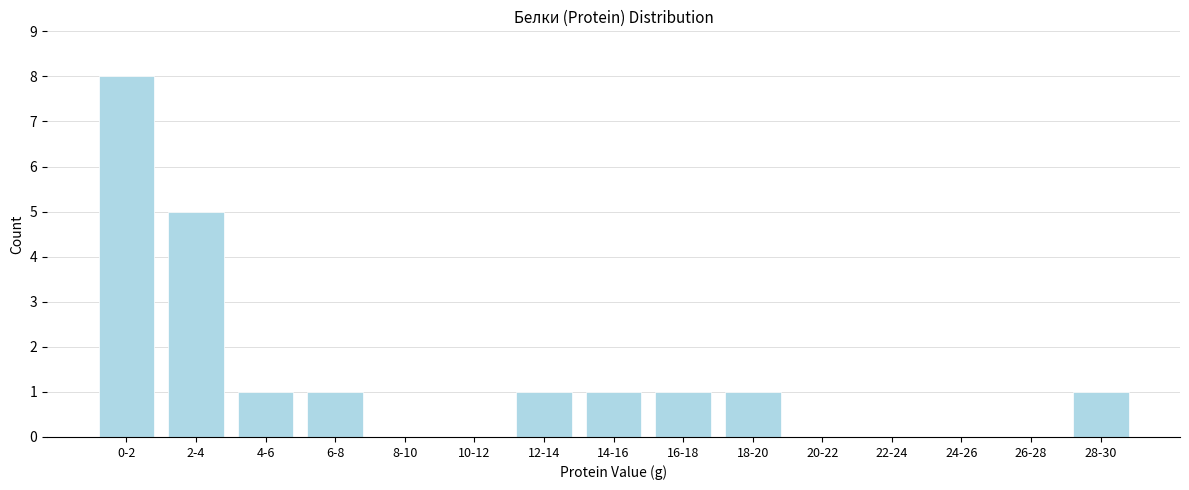

Reading right to left, extract all data points from this chart.

28-30=1	26-28=0	24-26=0	22-24=0	20-22=0	18-20=1	16-18=1	14-16=1	12-14=1	10-12=0	8-10=0	6-8=1	4-6=1	2-4=5	0-2=8